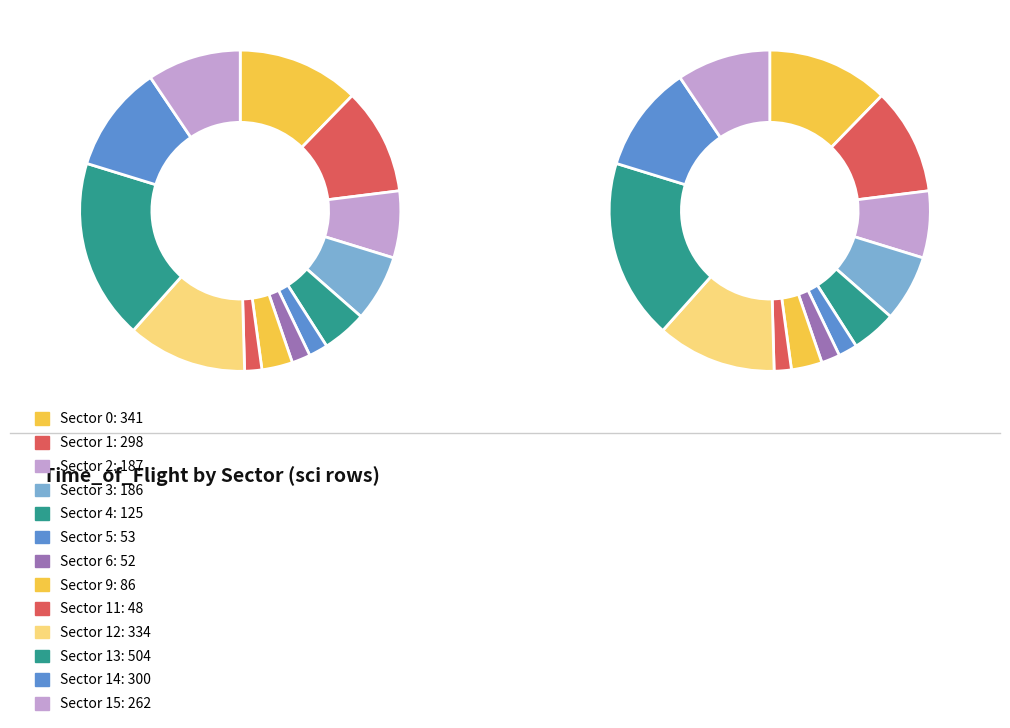

True or false: Sector 15 accounts for 1% of the total.

False